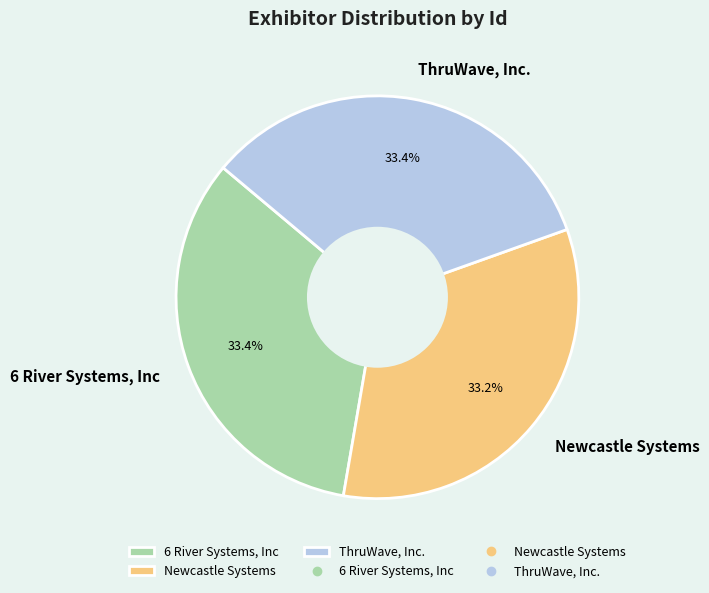

How many slices are in this pie chart?

3